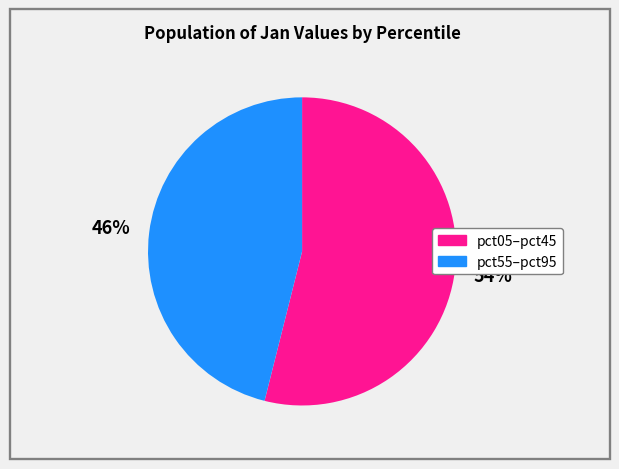

Does any single category account for the majority?

Yes